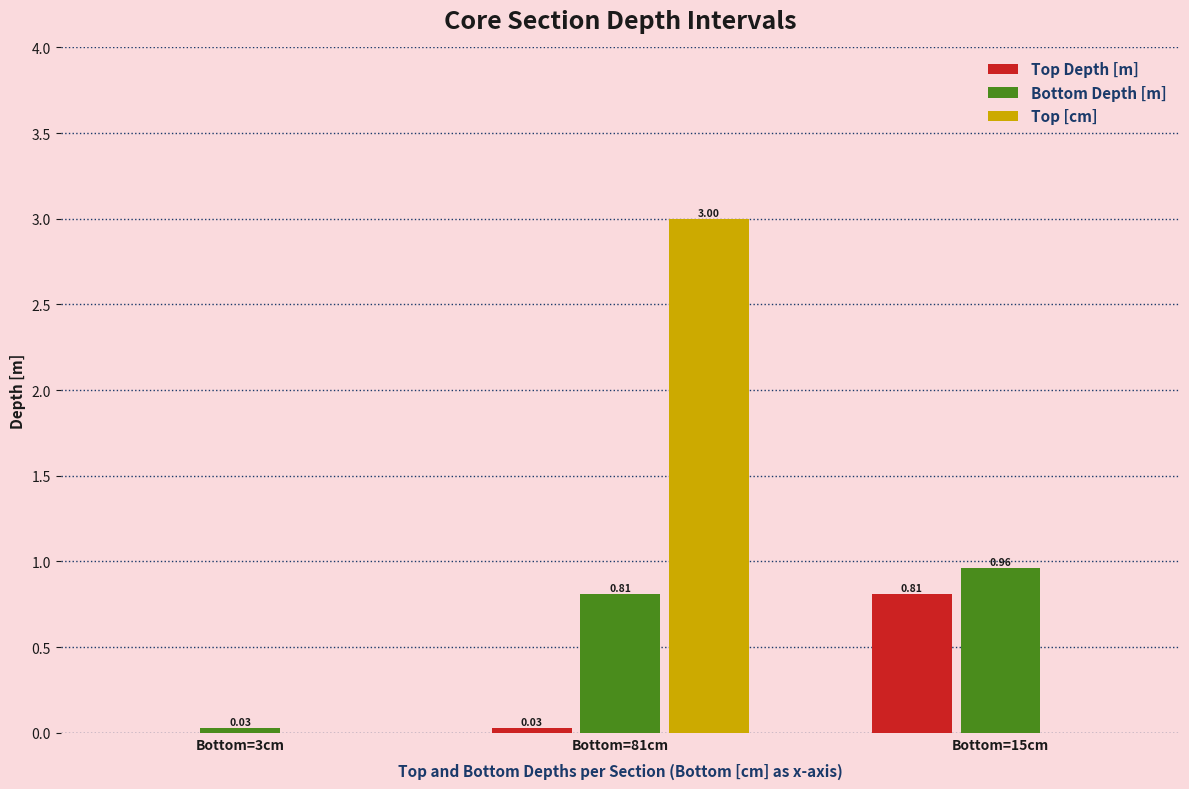

At which category is the sum across all series the highest?

Bottom=81cm